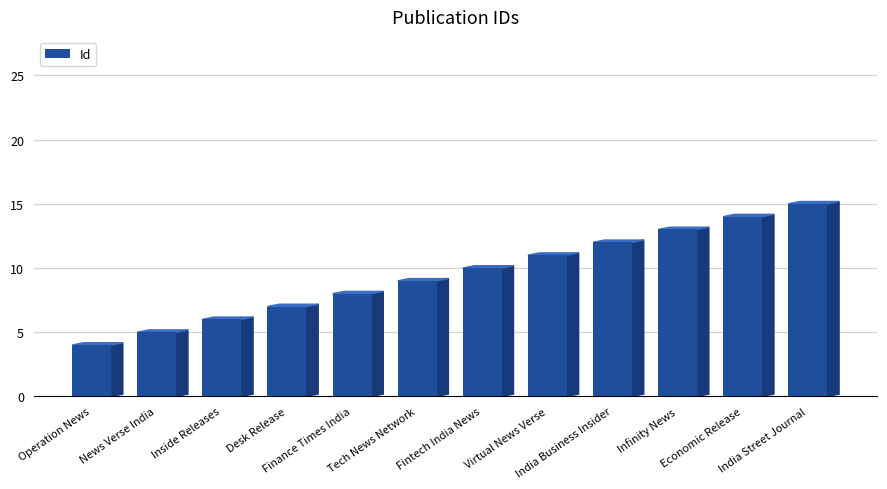

What is the difference between the values at Economic Release and India Business Insider?

2